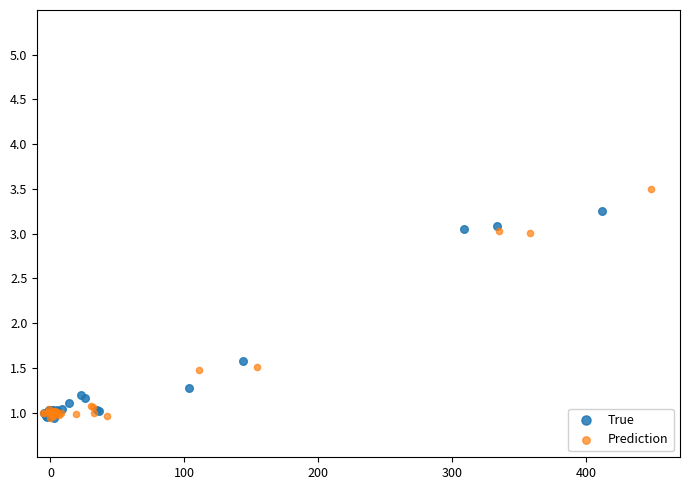

Which series reaches the maximum Y coordinate?

Prediction